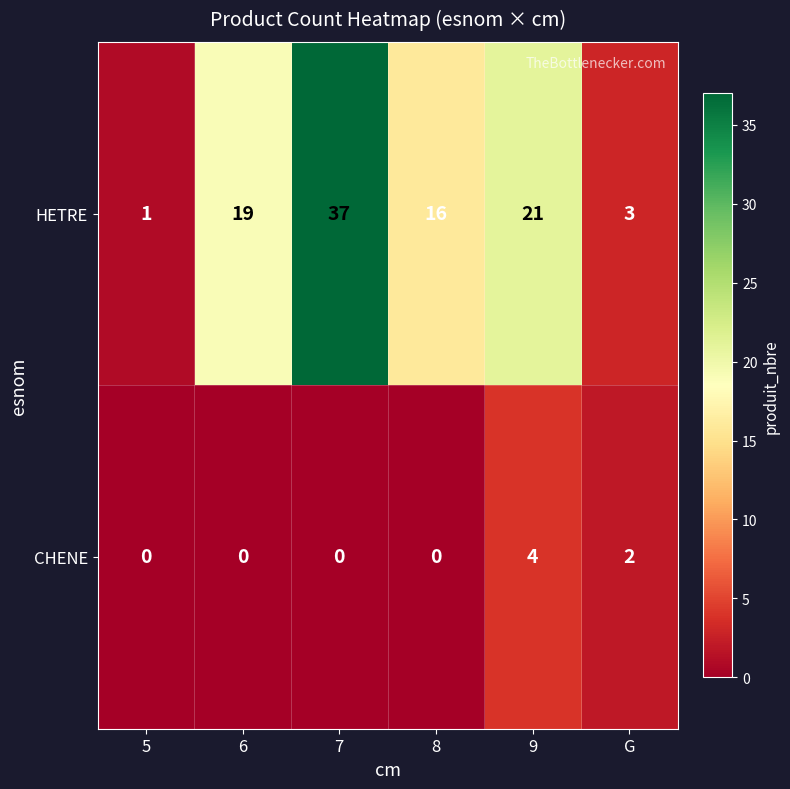

True or false: CHENE has a value of 0 at 5.

True